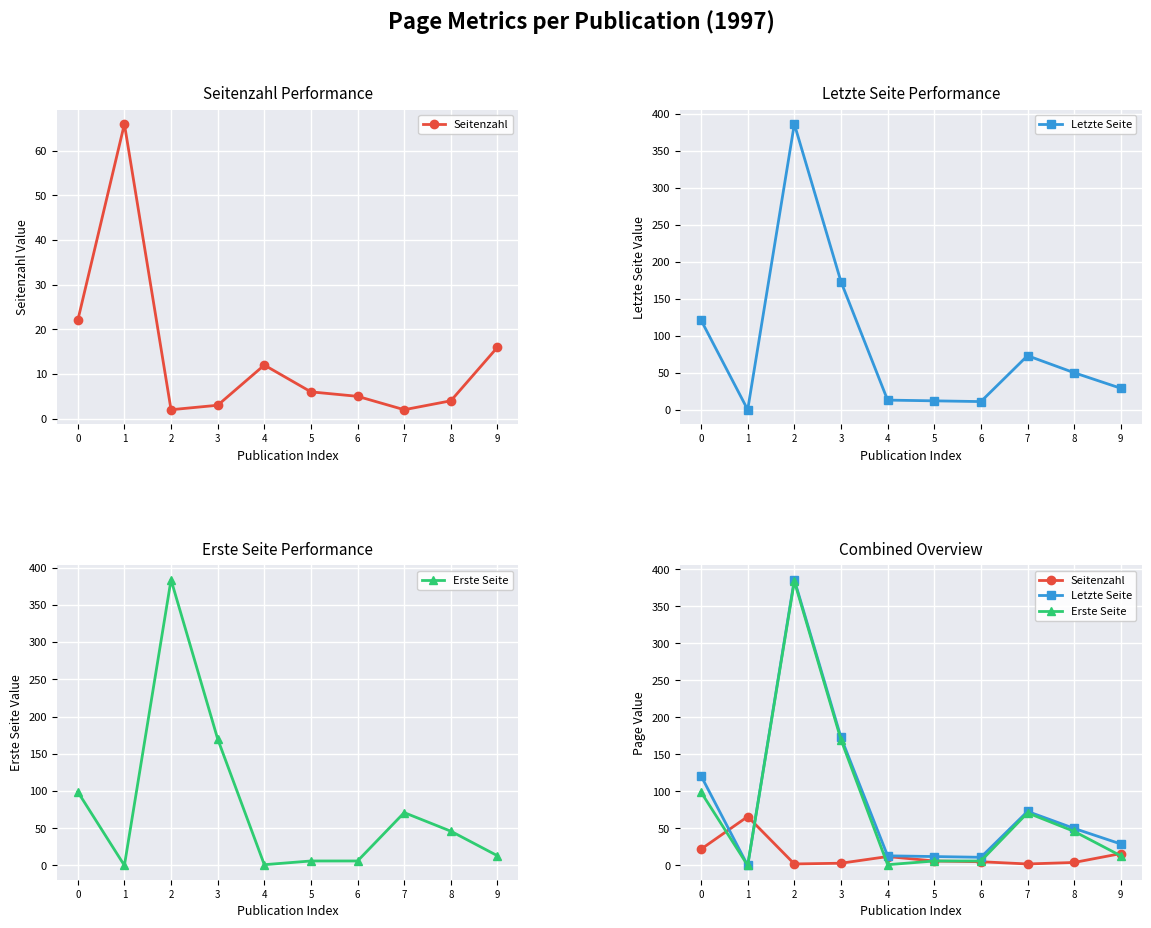

At which category is the sum across all series the highest?

2